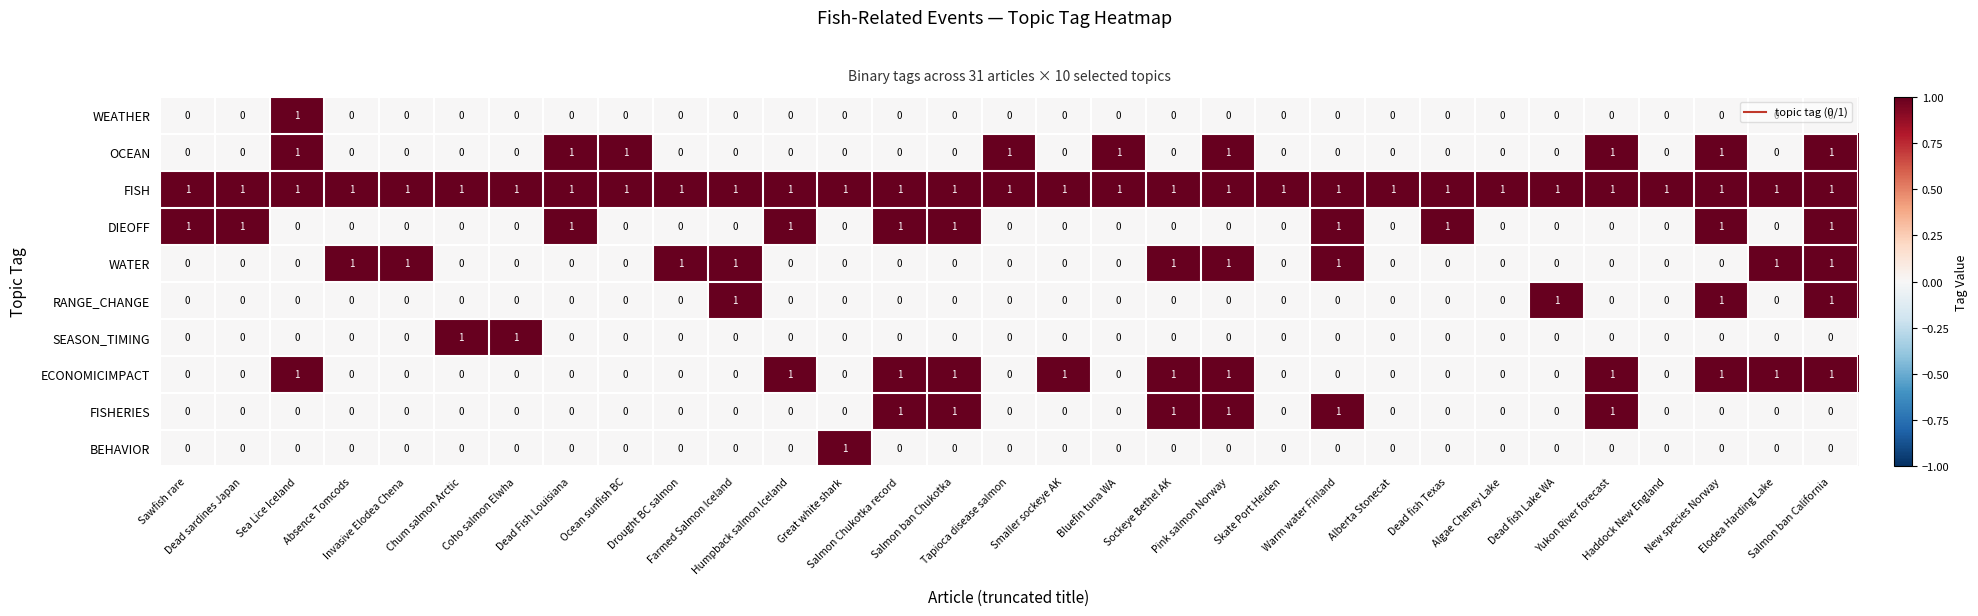

Count the WEATHER values in the range 0 to 1.

31